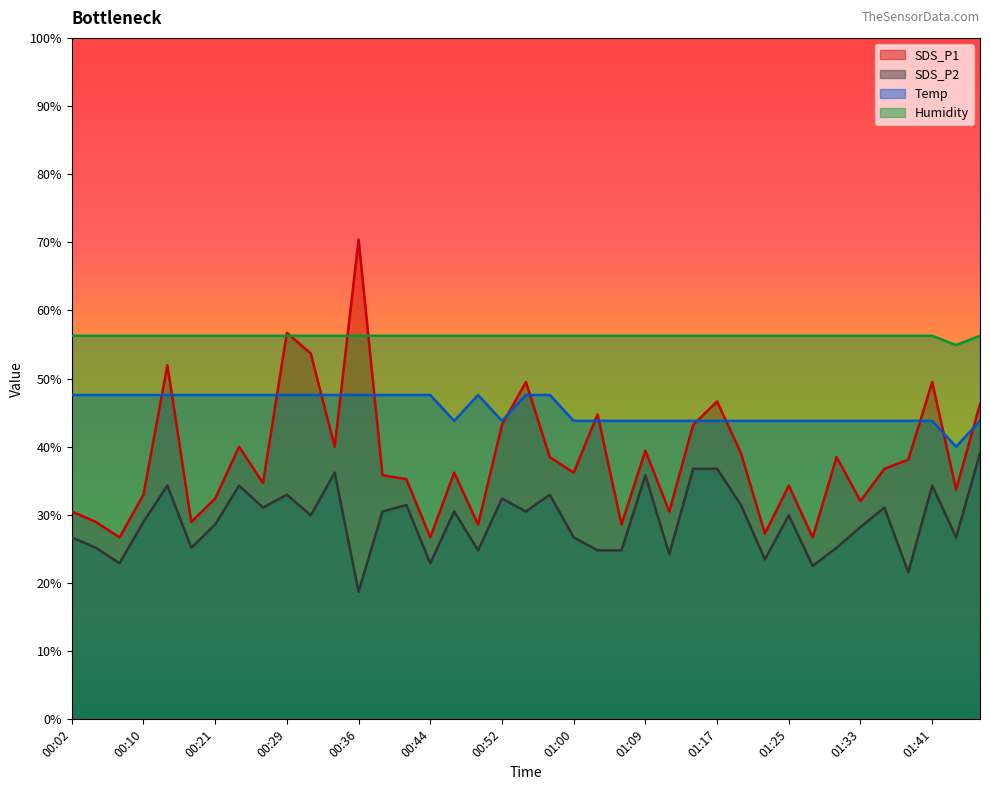

Reading left to right, what are all the values shown in this chart?

SDS_P1: 30.5	29.0	26.7	33.0	52.0	29.0	32.4	40.0	34.7	56.7	53.7	40.0	70.4	35.8	35.2	26.7	36.2	28.6	43.2	49.5	38.5	36.2	44.8	28.6	39.4	30.5	43.2	46.7	39.1	27.3	34.3	26.7	38.5	32.0	36.8	38.1	49.5	33.7	46.3
SDS_P2: 26.7	25.2	22.9	29.0	34.3	25.2	28.6	34.3	31.1	33.0	29.9	36.2	18.7	30.5	31.4	22.9	30.5	24.8	32.4	30.5	33.0	26.7	24.8	24.8	35.8	24.2	36.8	36.8	31.4	23.5	29.9	22.5	25.2	28.2	31.1	21.6	34.3	26.7	39.1
Temp: 47.6	47.6	47.6	47.6	47.6	47.6	47.6	47.6	47.6	47.6	47.6	47.6	47.6	47.6	47.6	47.6	43.8	47.6	43.8	47.6	47.6	43.8	43.8	43.8	43.8	43.8	43.8	43.8	43.8	43.8	43.8	43.8	43.8	43.8	43.8	43.8	43.8	40.0	43.8
Humidity: 56.3	56.3	56.3	56.3	56.3	56.3	56.3	56.3	56.3	56.3	56.3	56.3	56.3	56.3	56.3	56.3	56.3	56.3	56.3	56.3	56.3	56.3	56.3	56.3	56.3	56.3	56.3	56.3	56.3	56.3	56.3	56.3	56.3	56.3	56.3	56.3	56.3	54.9	56.3